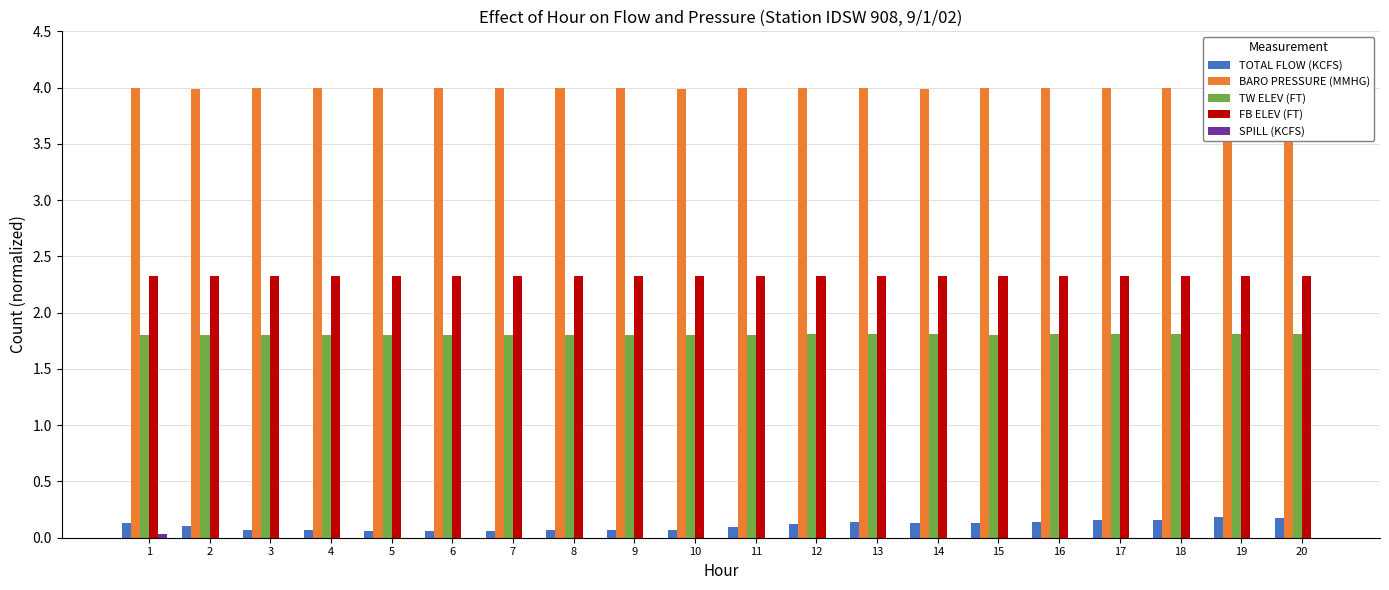

What are all the series names shown in the legend?

TOTAL FLOW (KCFS), BARO PRESSURE (MMHG), TW ELEV (FT), FB ELEV (FT), SPILL (KCFS)